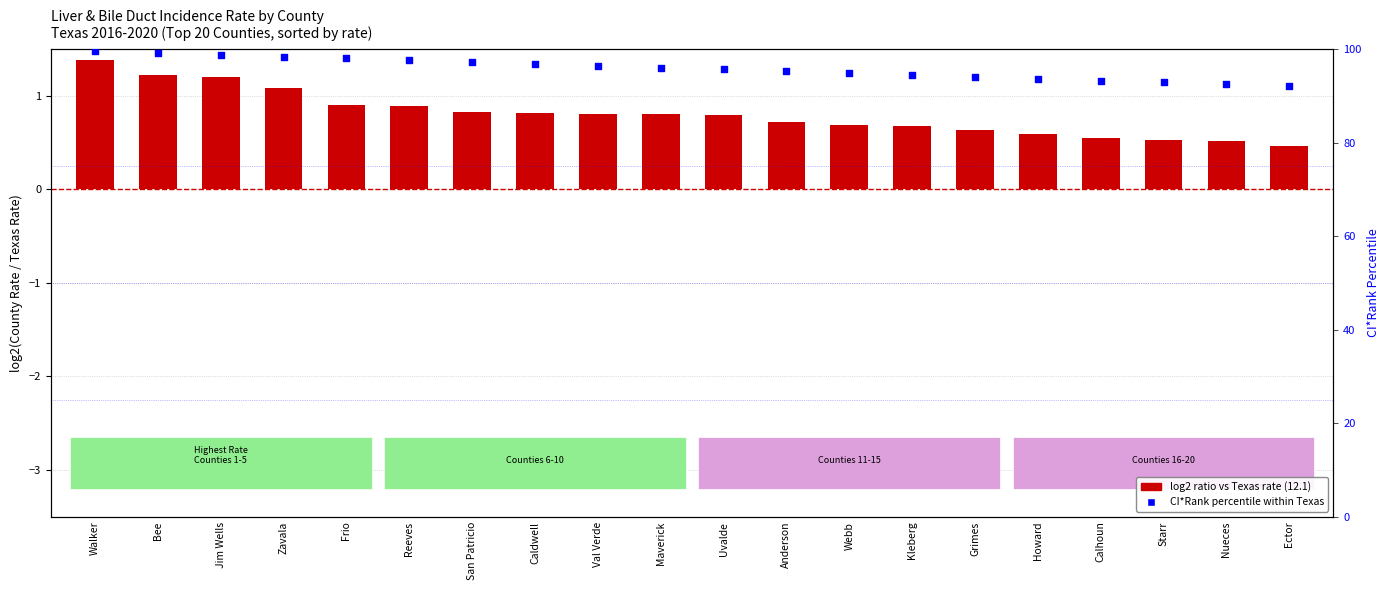

Which series contains the highest Y value?

CI*Rank percentile